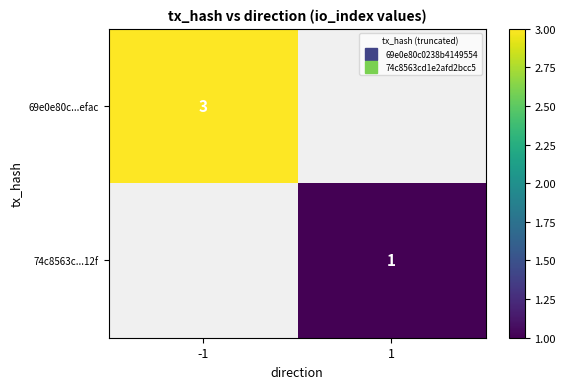

Which has a higher value, 1 or -1?

-1